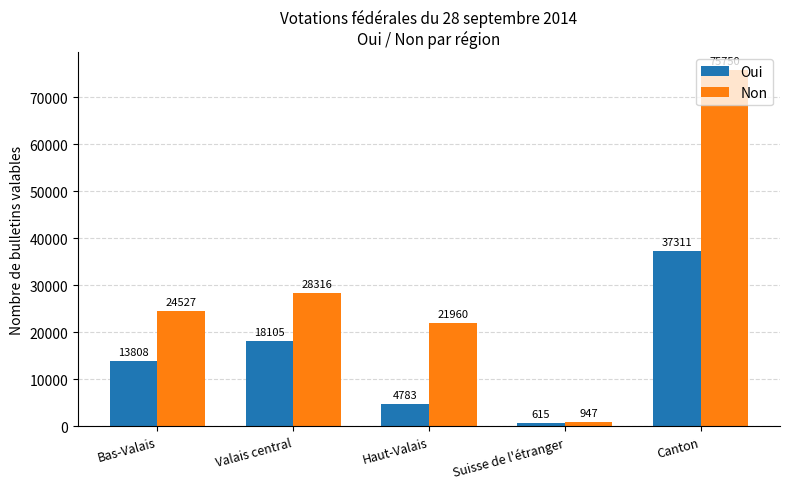

How many data points in Non are less than 24527?

2